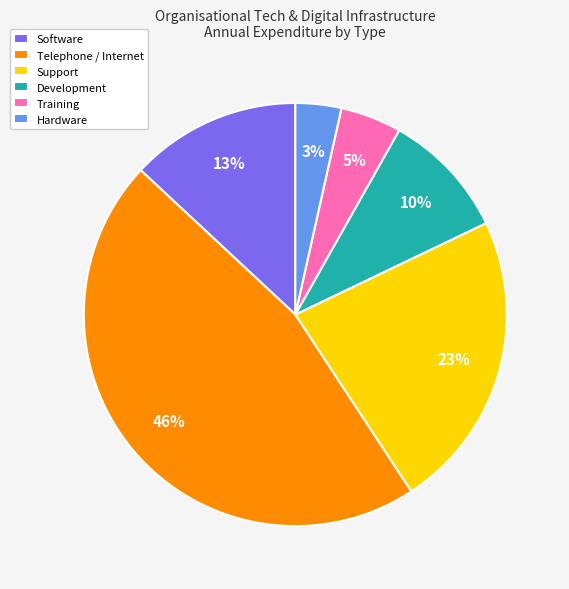

Does Development represent more than half of the total?

No